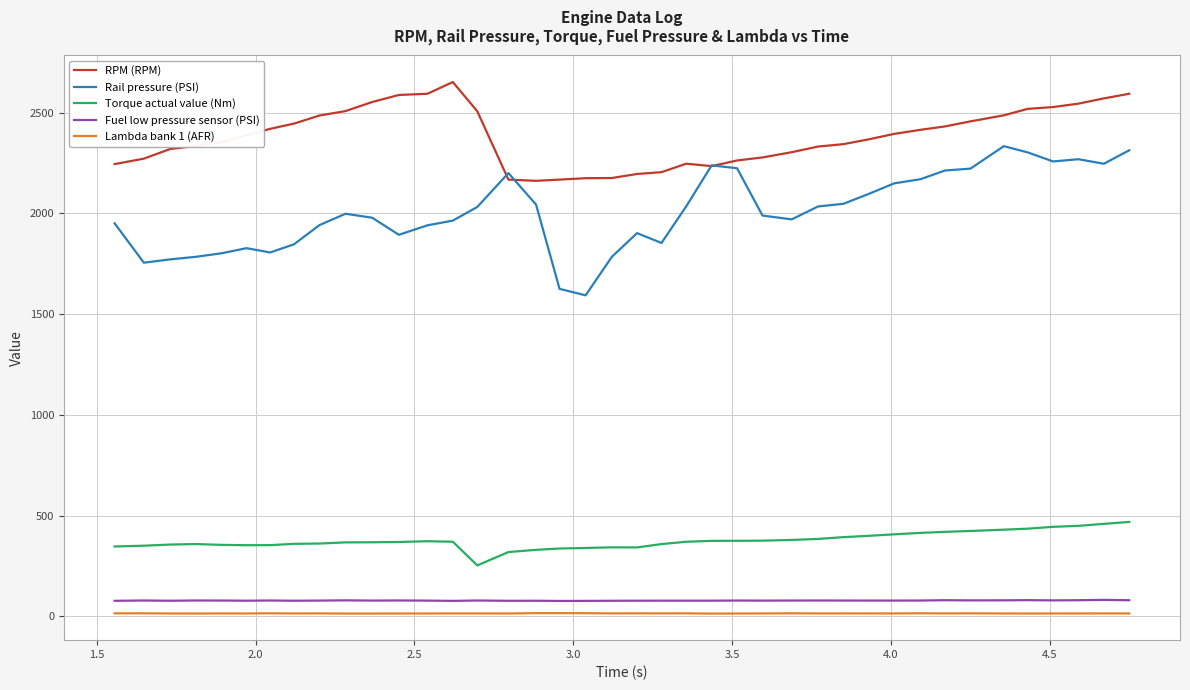

Which series has the widest spread of values?

Rail pressure (PSI)